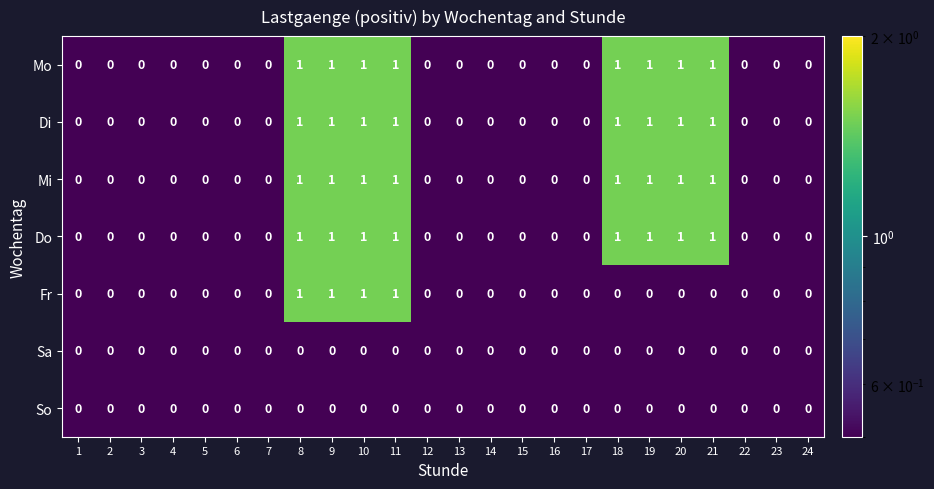

What is the sum of all Do values?

8